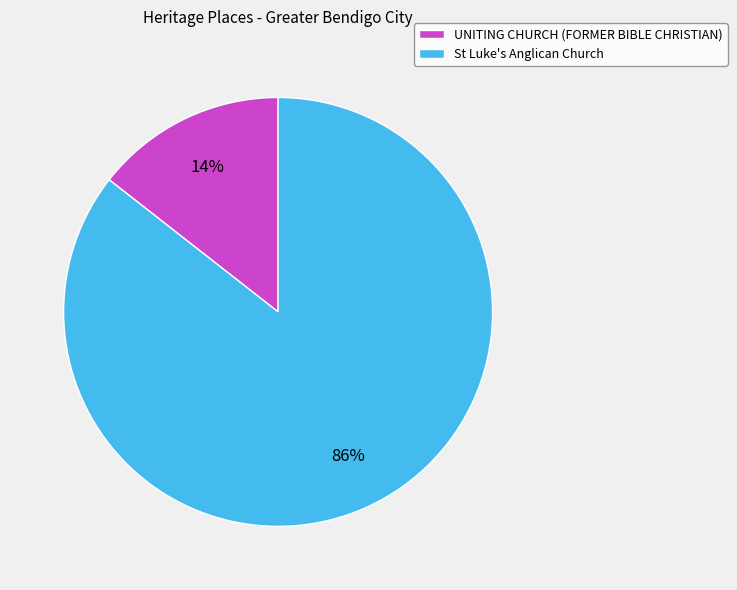

Count the number of slices in the pie.

2